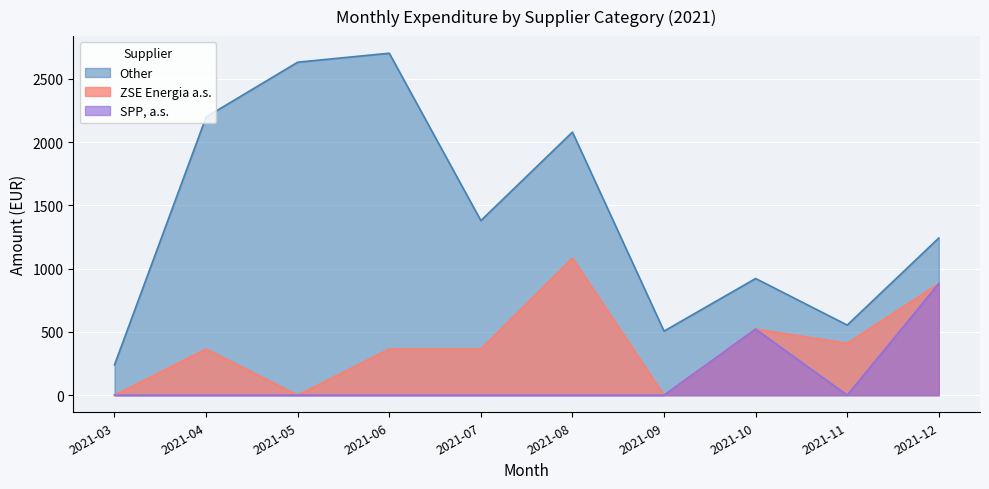

Which has a higher value, 29 or 30?

30